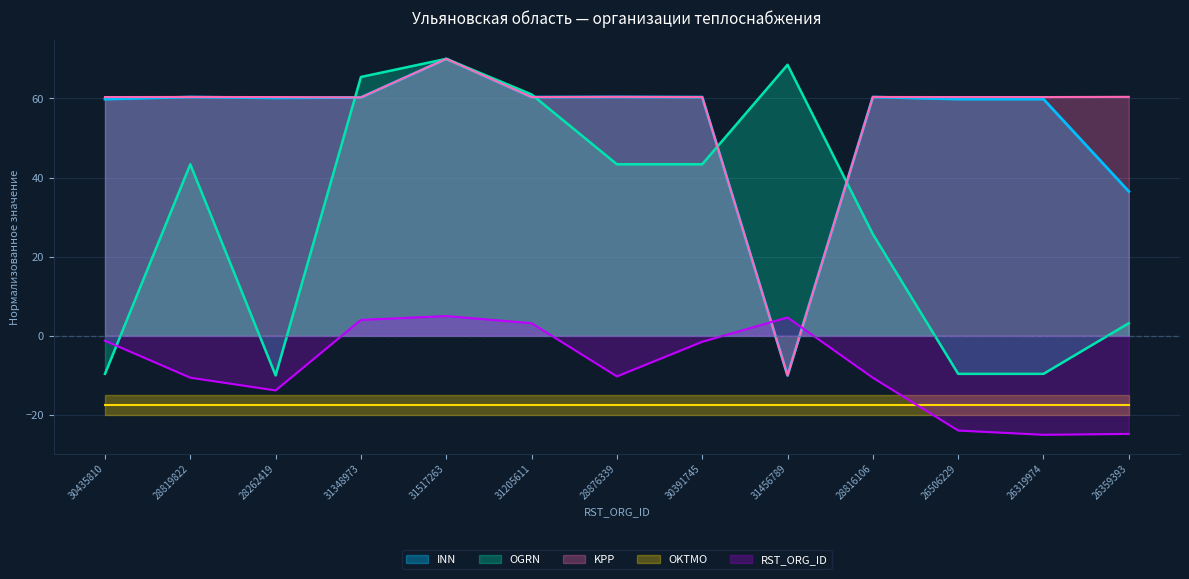

What is the value of the INN point at the 3rd from the left?

60.1